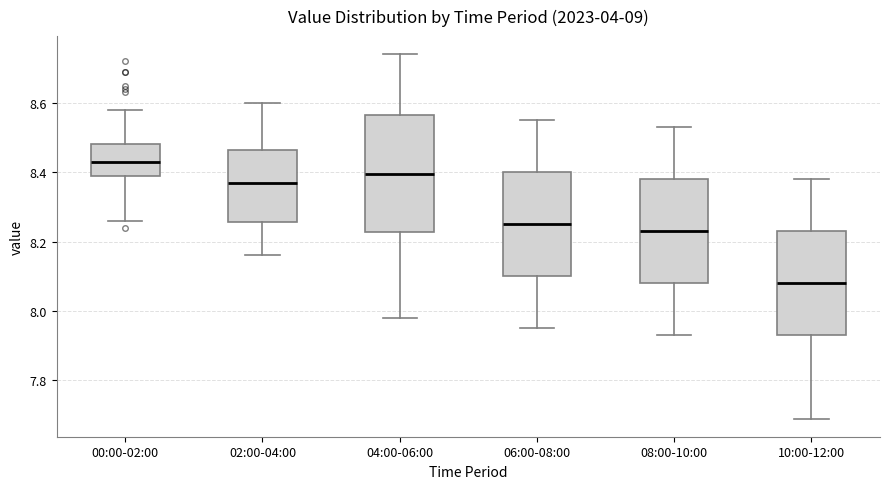

Comparing the boxes themselves (not the whiskers), which one is the tallest?

04:00-06:00